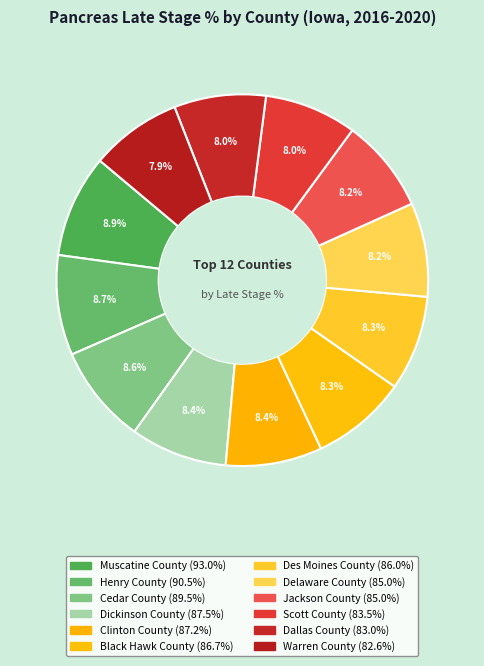

Does any single category account for the majority?

No